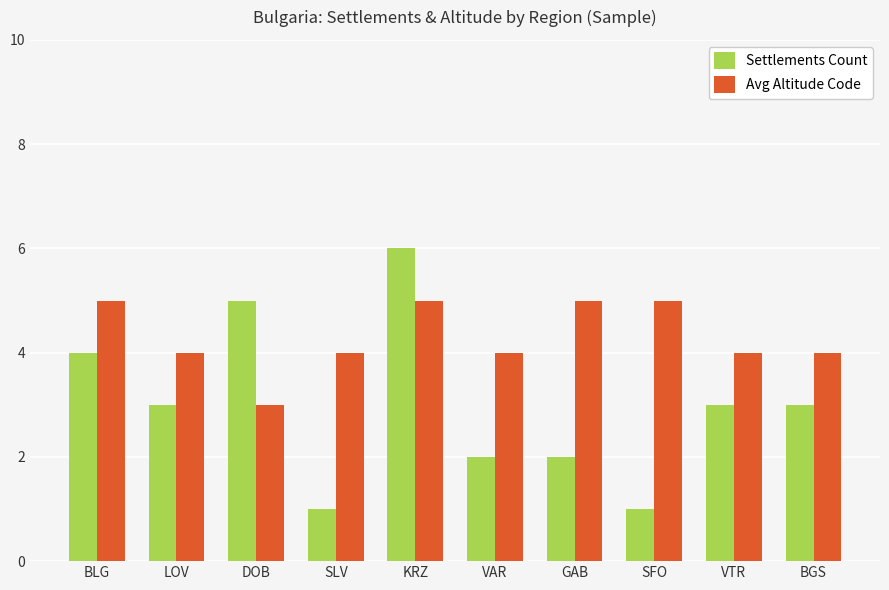

At GAB, list the series in order from smallest to largest.

Settlements Count, Avg Altitude Code